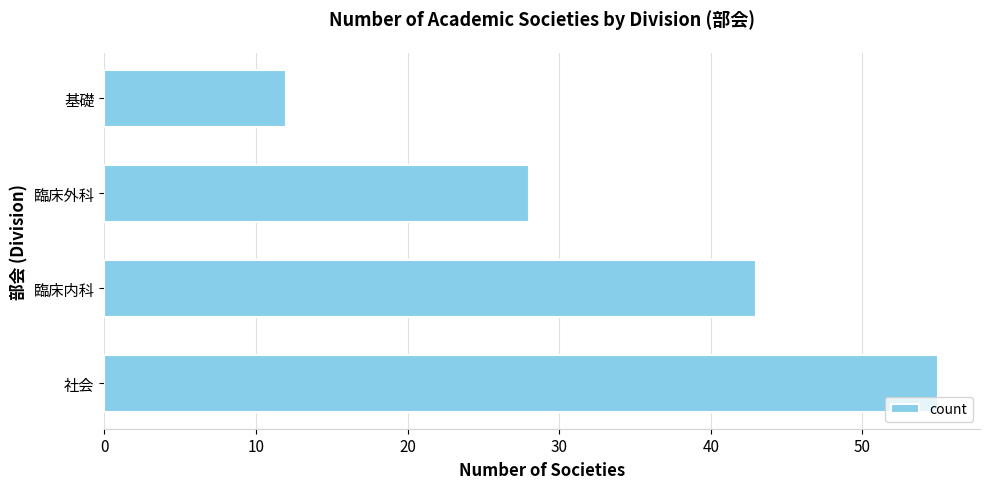

What is the change in value from 臨床外科 to 基礎?

-16